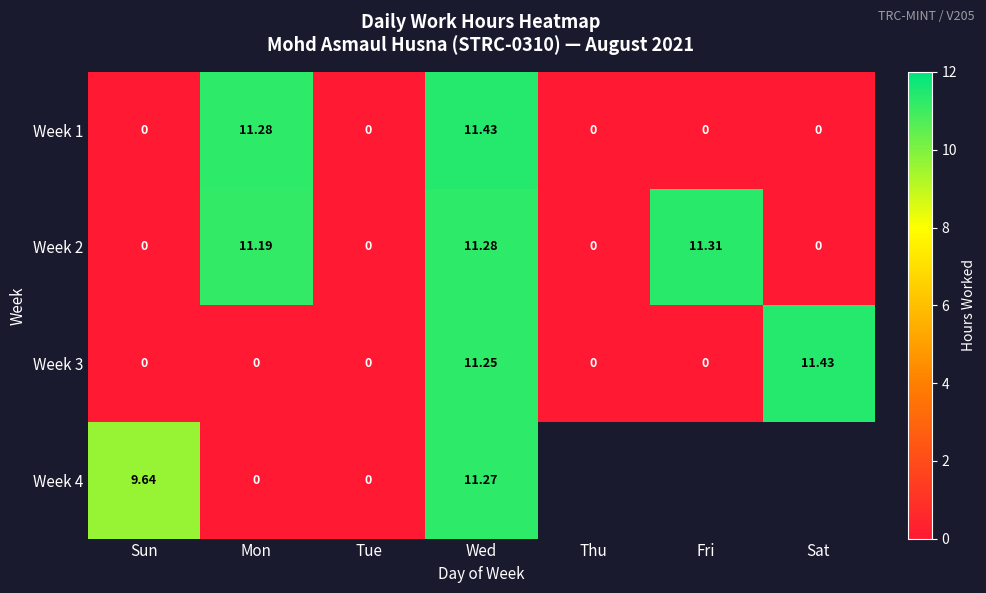

What is the sum of all Week 1 values?

22.7